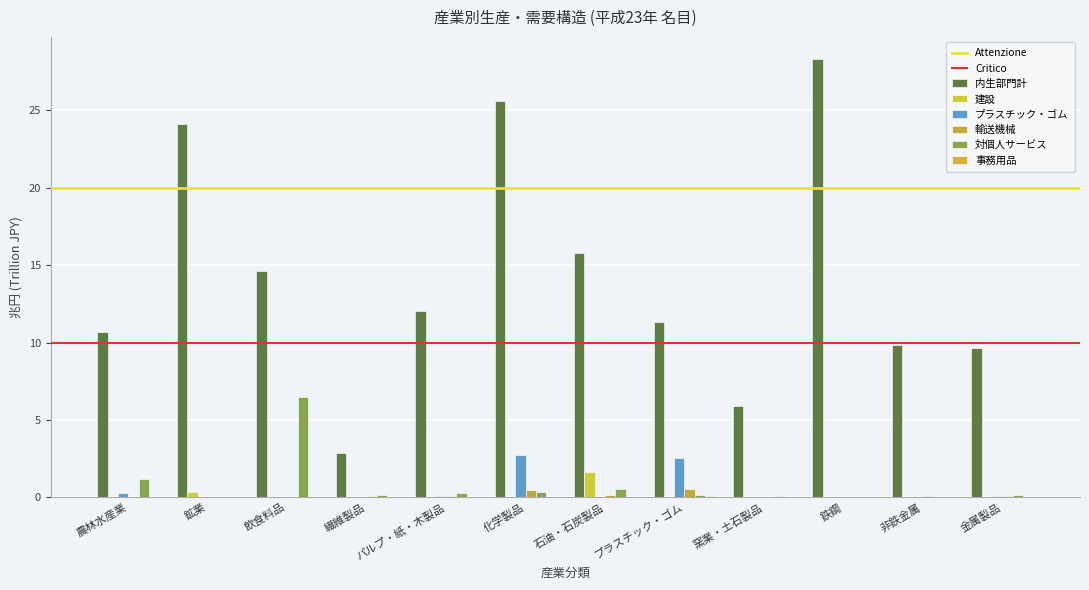

At which label is 内生部門計 closest to 15?

飲食料品